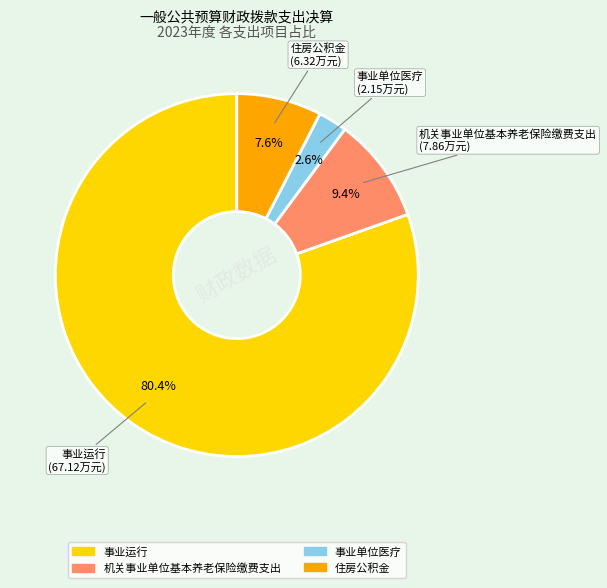

What is the majority slice?

事业运行